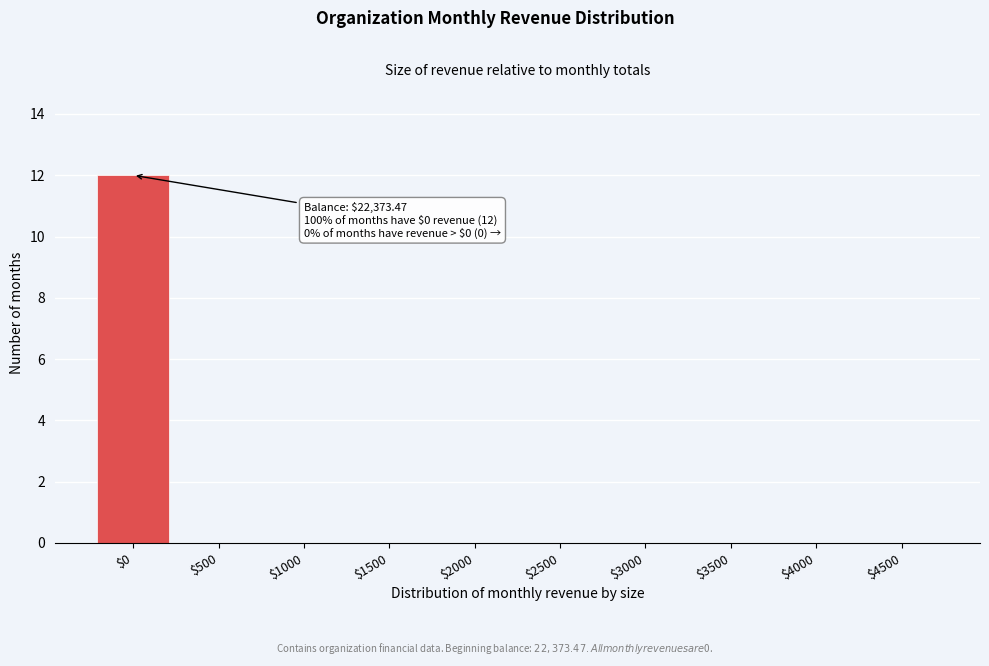

What is the greatest value displayed?

12